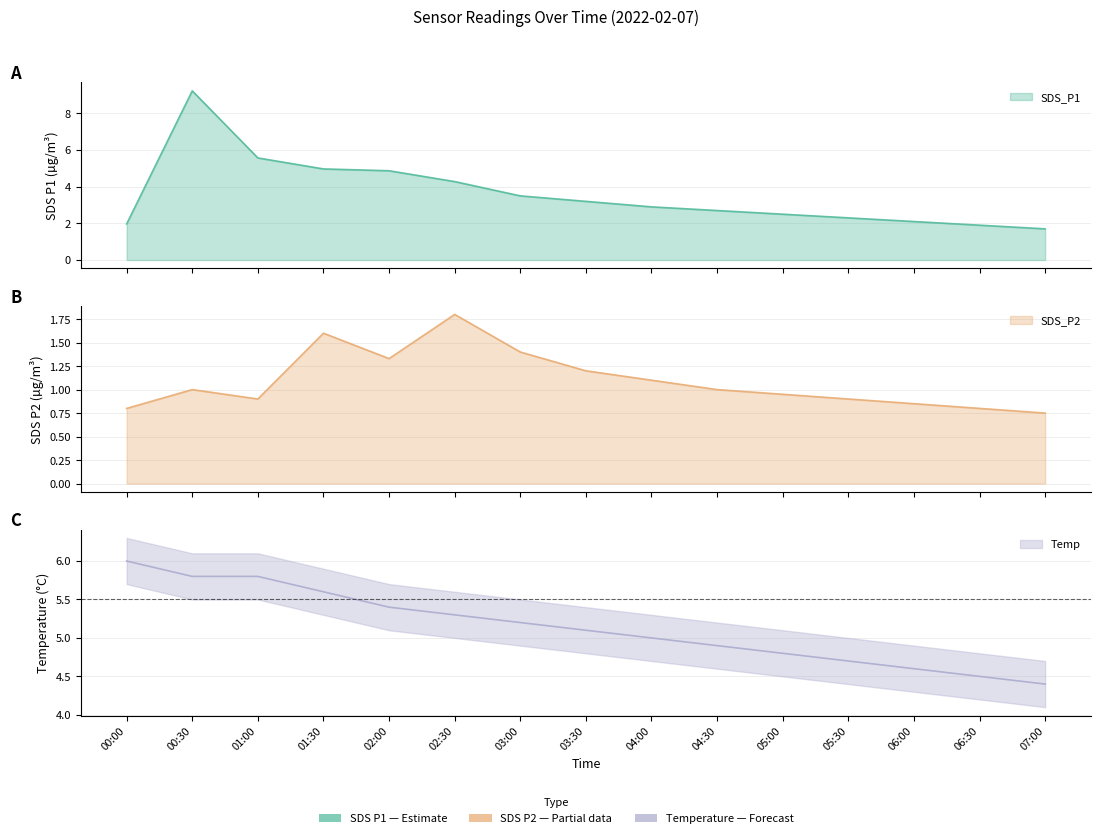

What is the difference between the maximum and second lowest values in the SDS_P1 series?

7.3